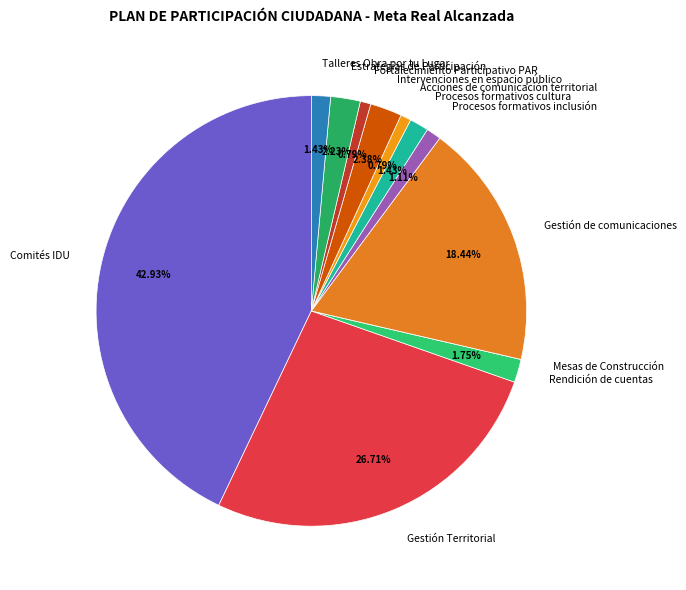

Between Gestión Territorial and Acciones de comunicación territorial, which is larger?

Gestión Territorial